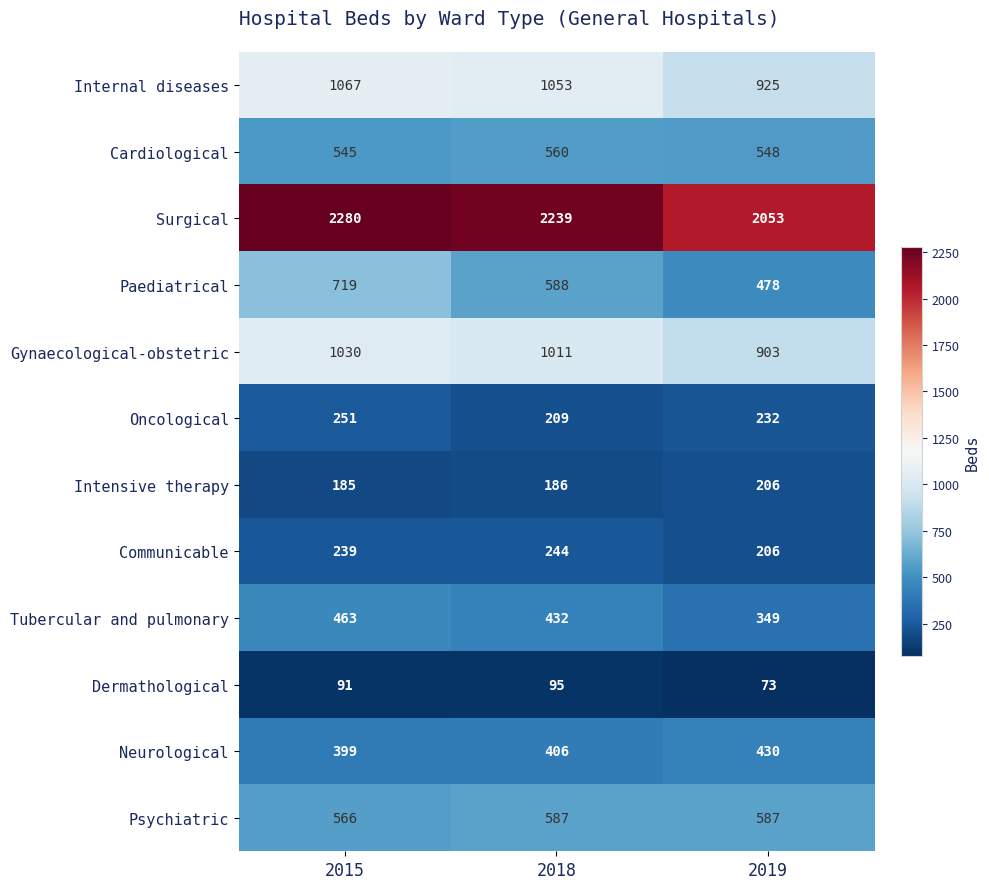

What is the difference between the highest and lowest values at 2019?

1980